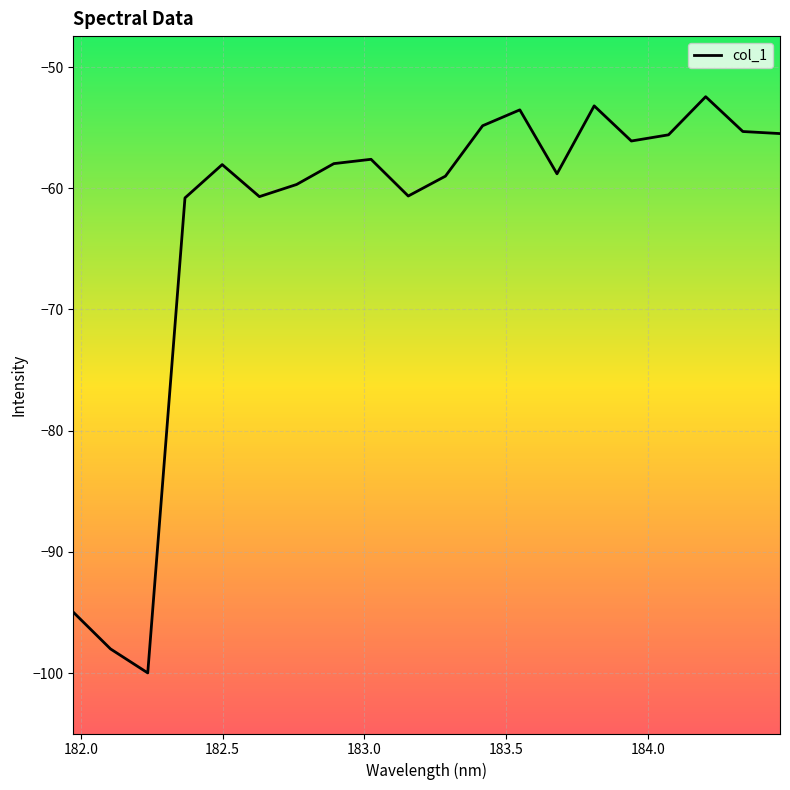

What is the greatest value displayed?

-52.4